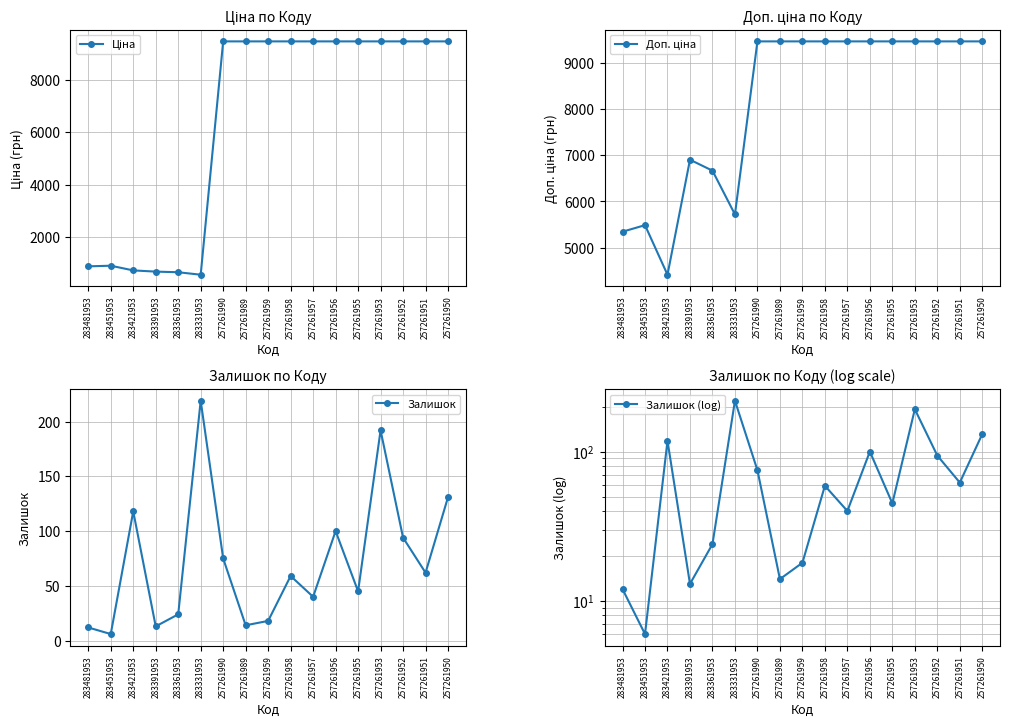

At which category does Залишок (log) reach its first local valley?

283451953